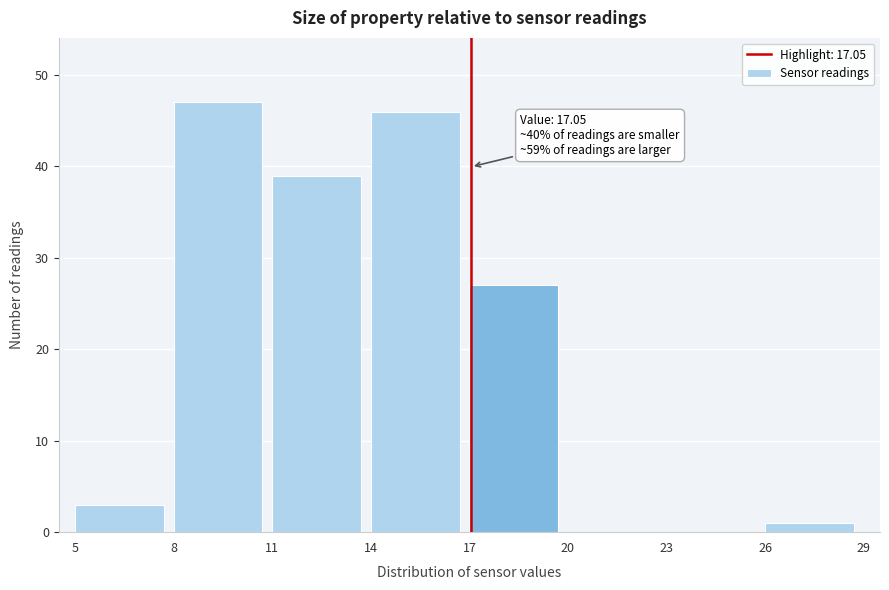

Over which range of the x-axis is the bar tallest?

8 to 11